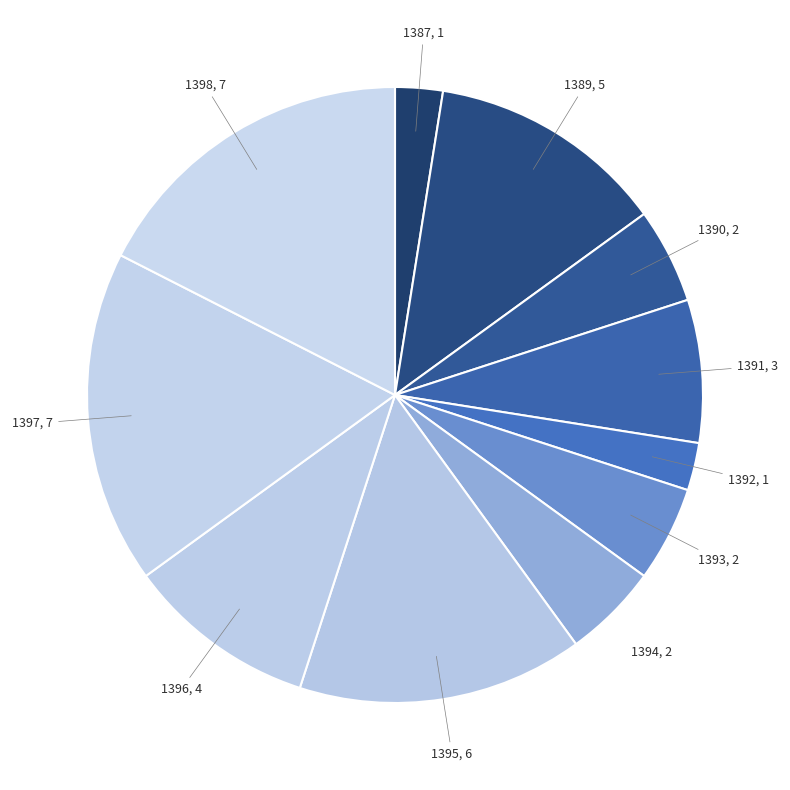

How many slices are in this pie chart?

11